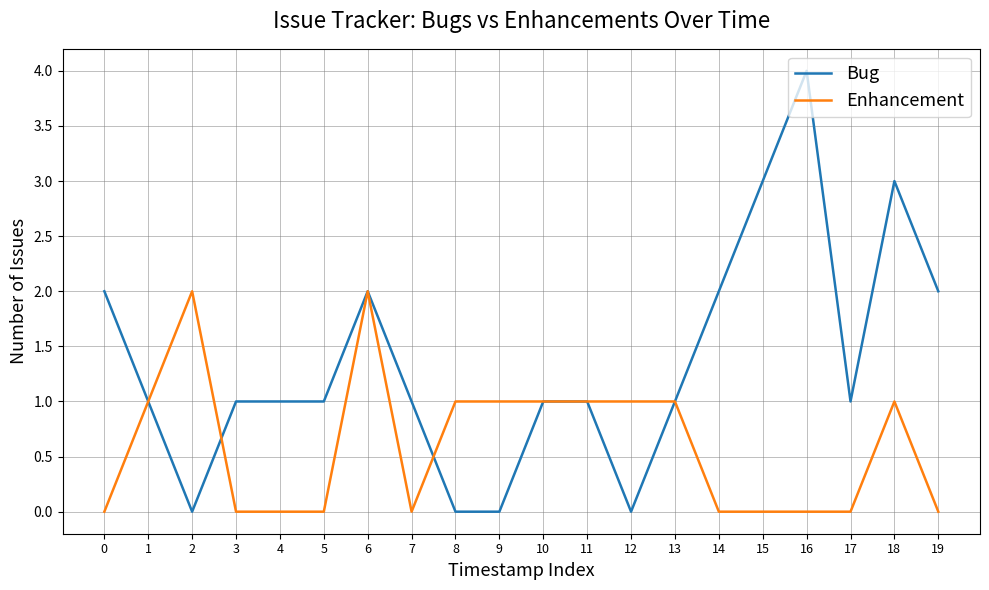

Which series has the widest spread of values?

Bug